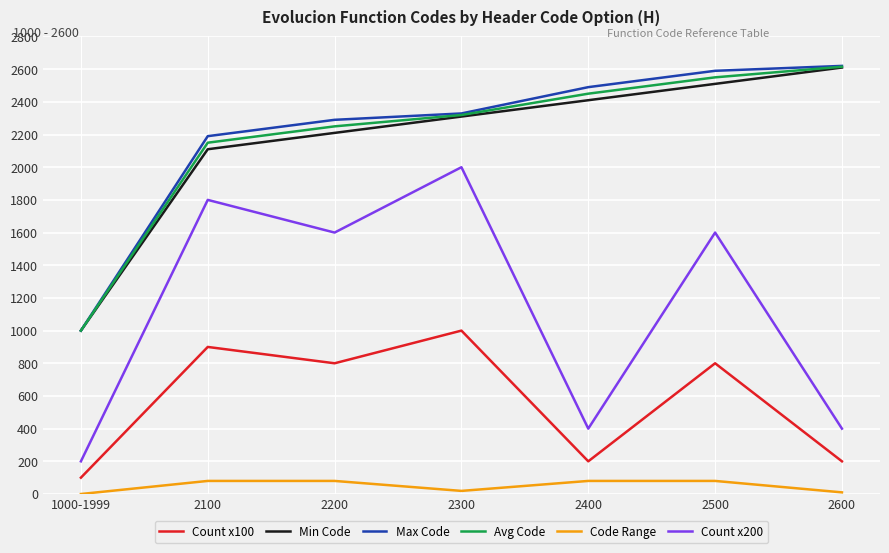

Is this an area chart (filled region under the line)?

No